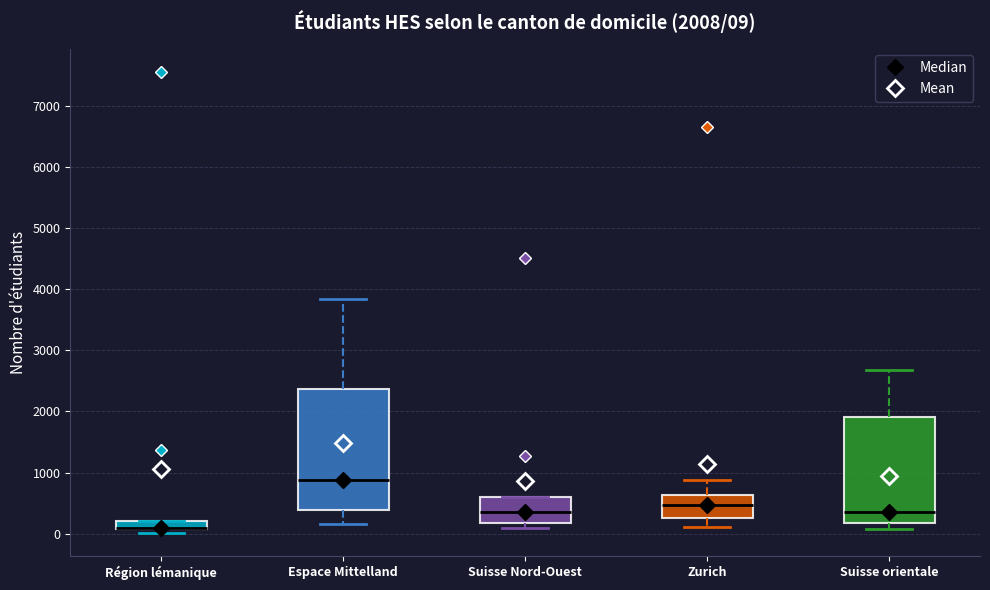

Comparing the boxes themselves (not the whiskers), which one is the tallest?

Espace Mittelland